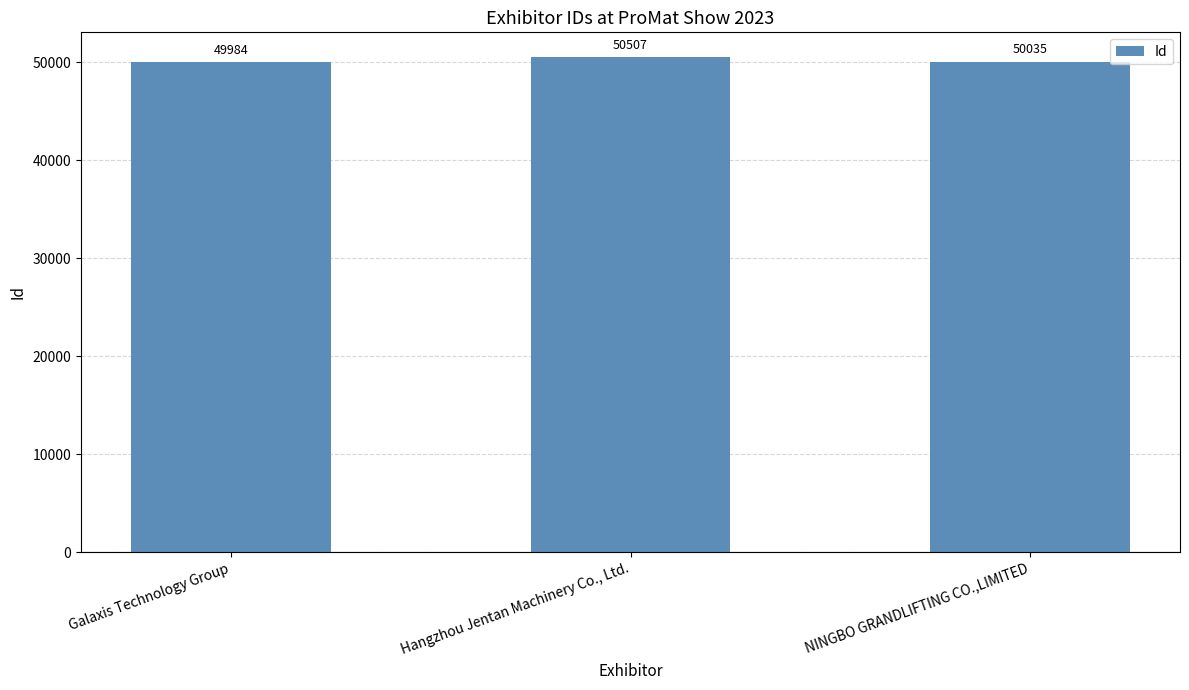

List the labels in order of value, largest first.

Hangzhou Jentan Machinery Co., Ltd., NINGBO GRANDLIFTING CO.,LIMITED, Galaxis Technology Group